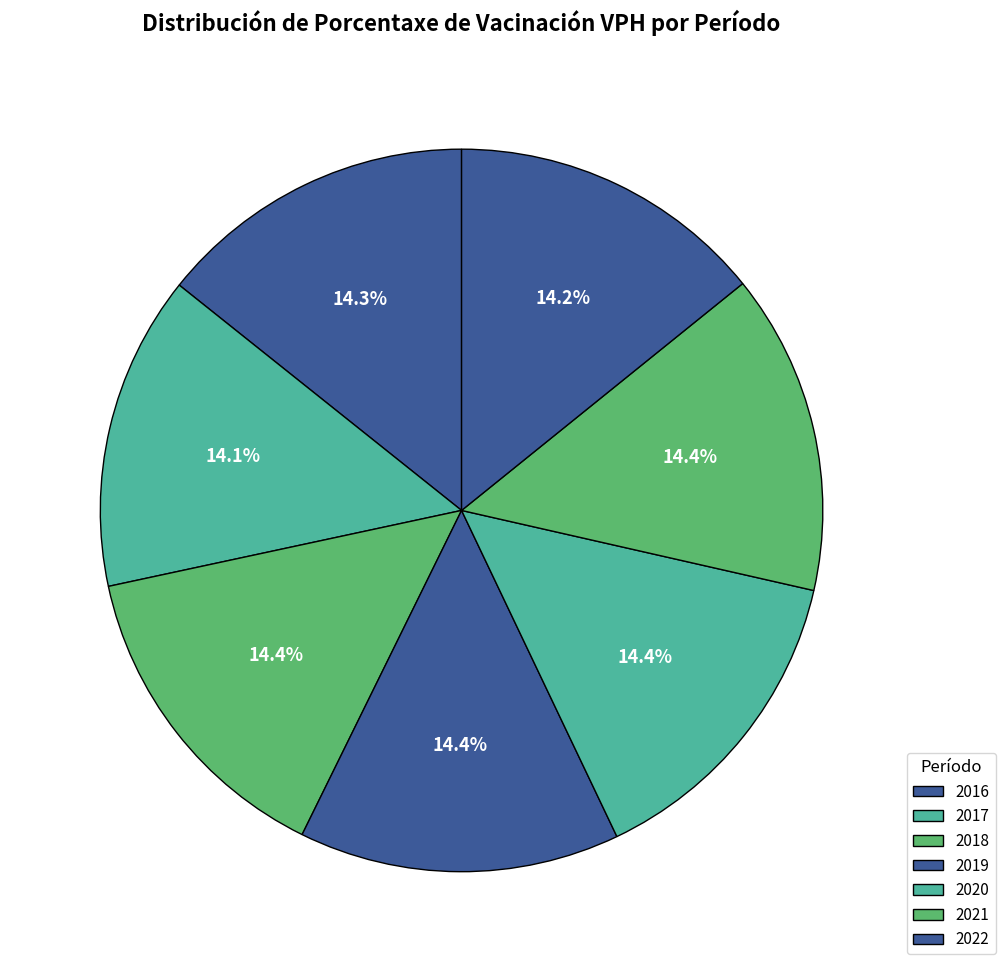

What is the total percentage of 2018 and 2016?

28.6%